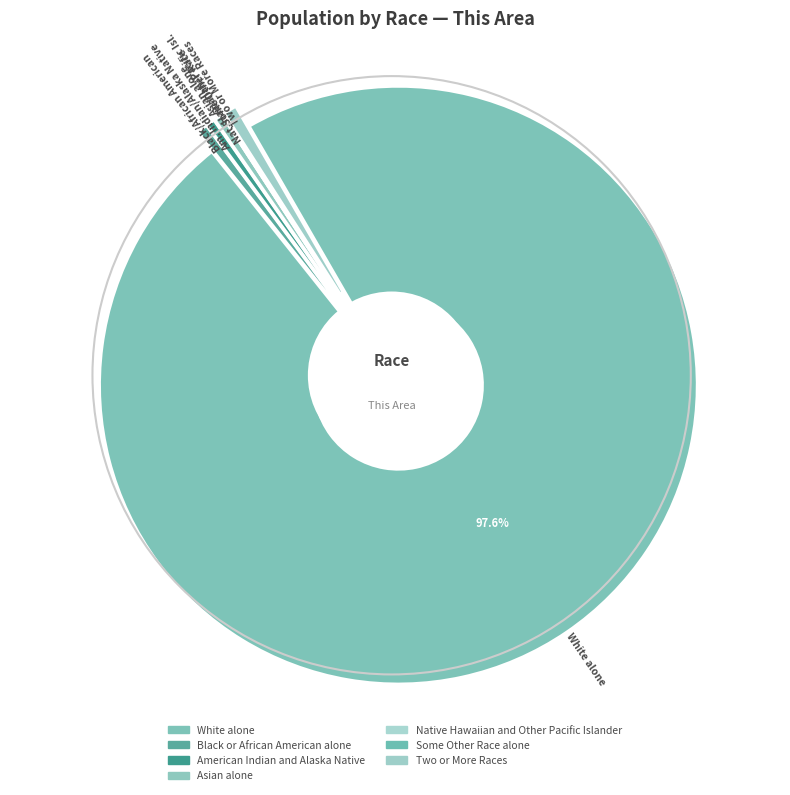

Between Native Hawaiian and Other Pacific Islander and White alone, which is larger?

White alone